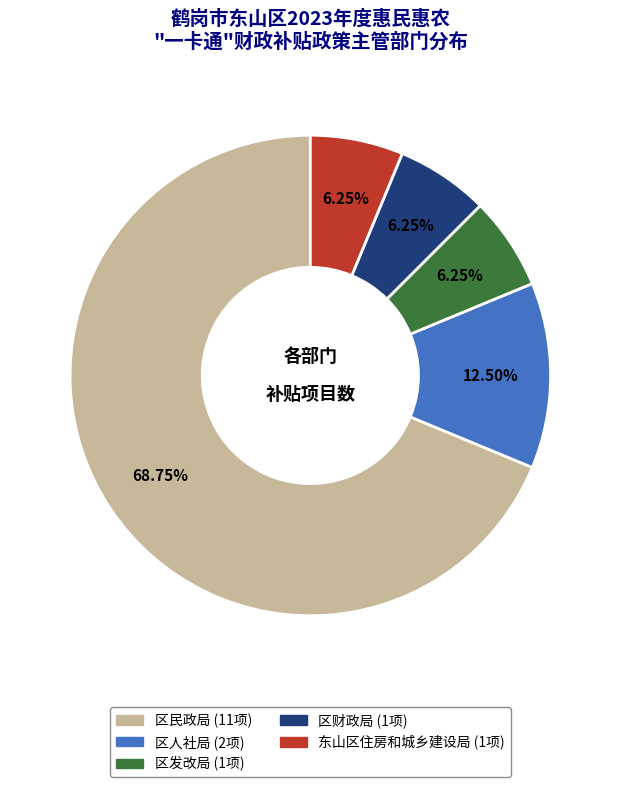

To the nearest percent, what portion does 区财政局 represent?

6%